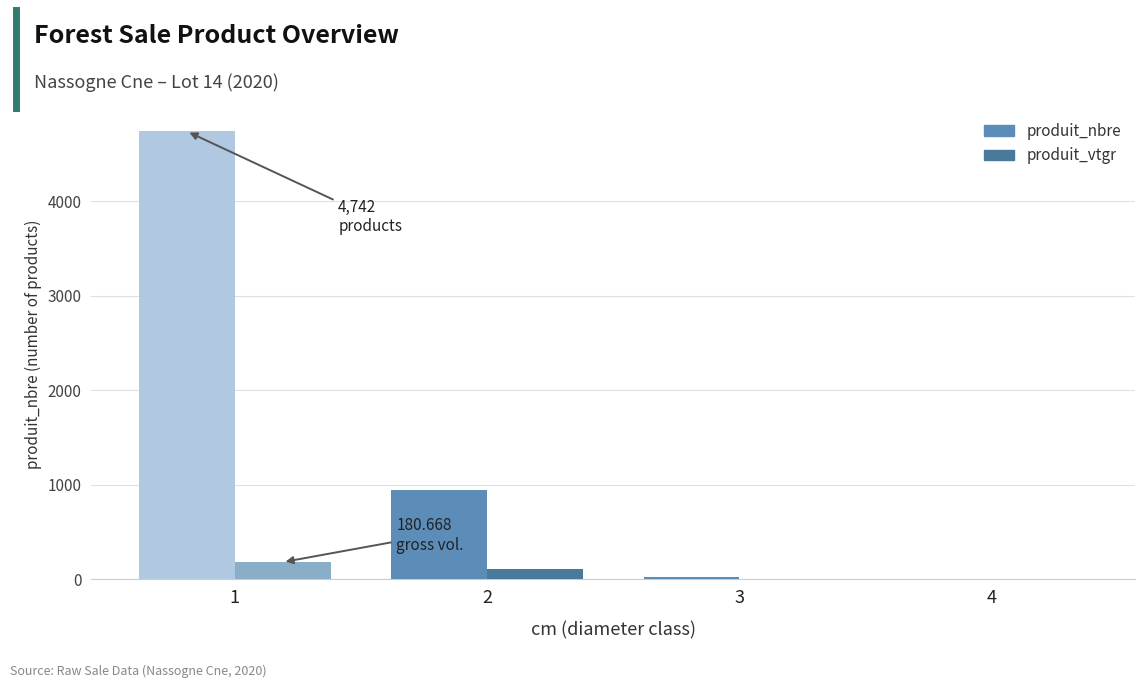

Which series has the largest total across all categories?

produit_nbre